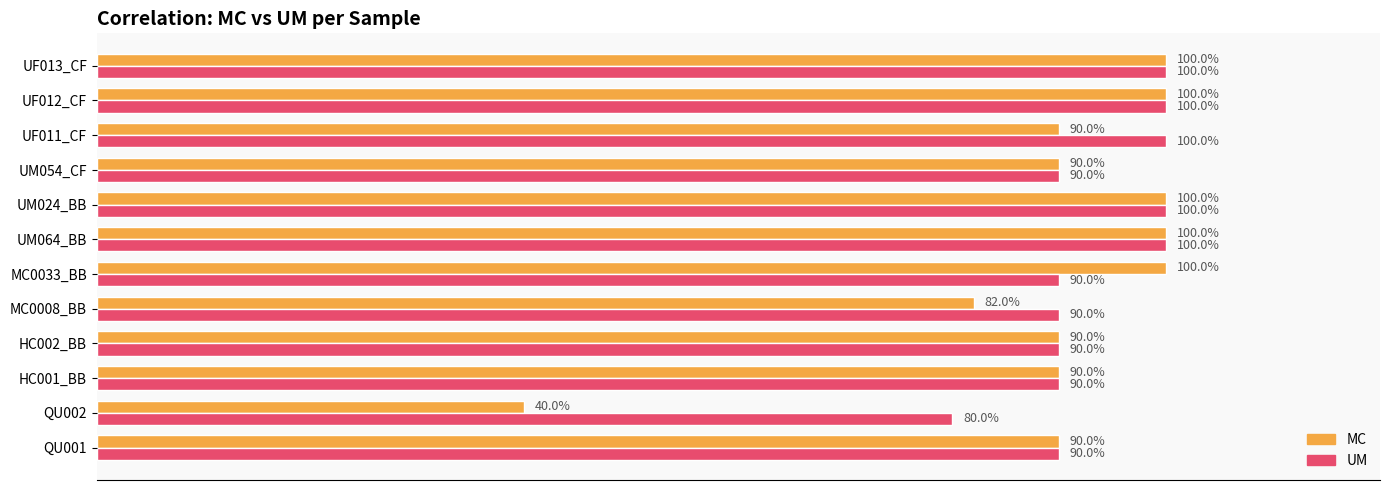

What are all the series names shown in the legend?

MC, UM